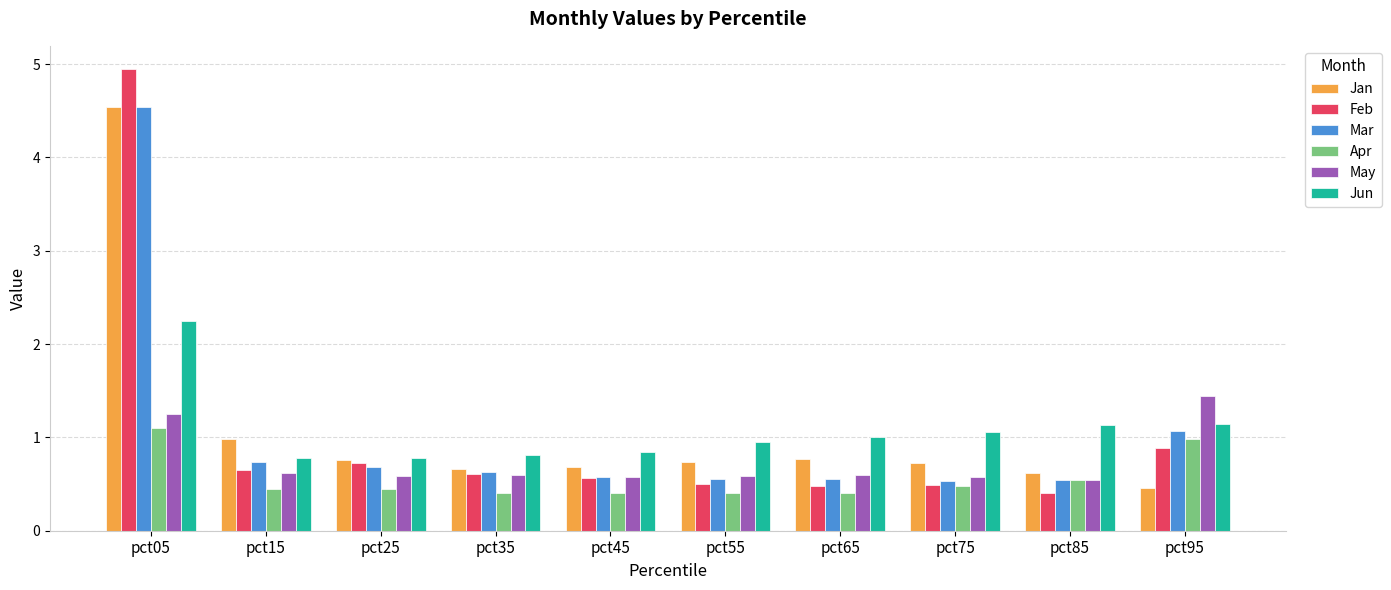

Which label corresponds to the largest value in the chart?

pct05